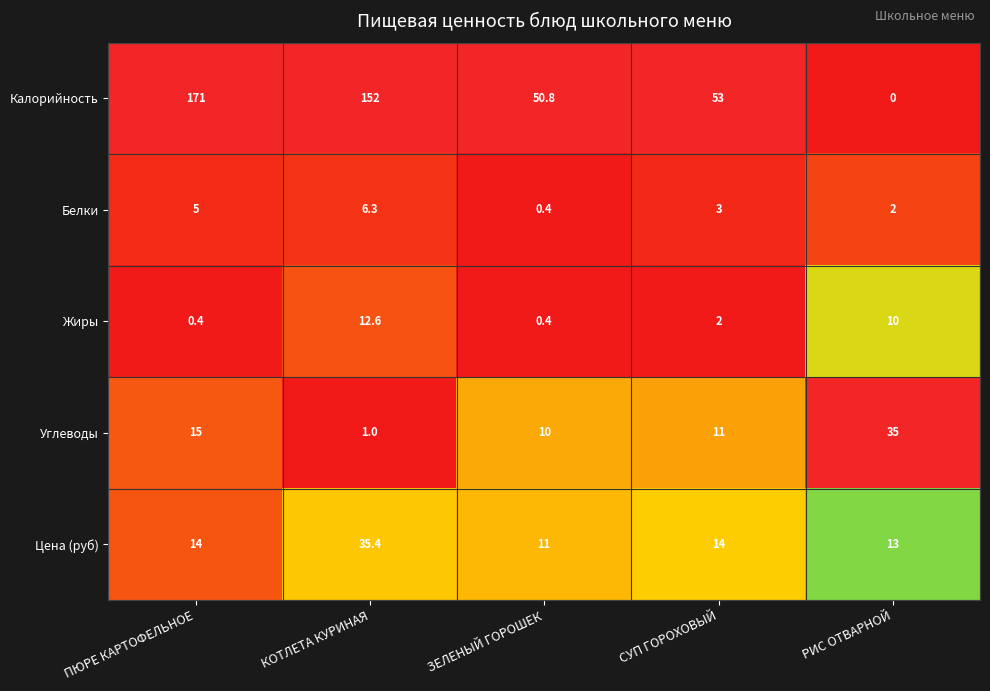

Between ЗЕЛЕНЫЙ ГОРОШЕК and РИС ОТВАРНОЙ, which series saw the biggest shift?

Калорийность